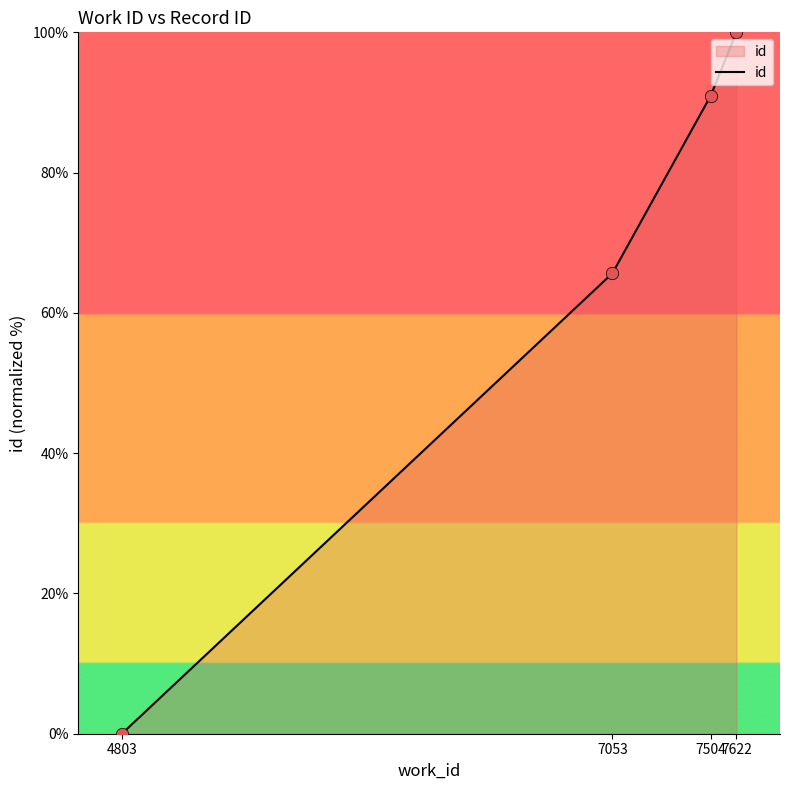

What is the change in value from 7053 to 7504?

+25.3